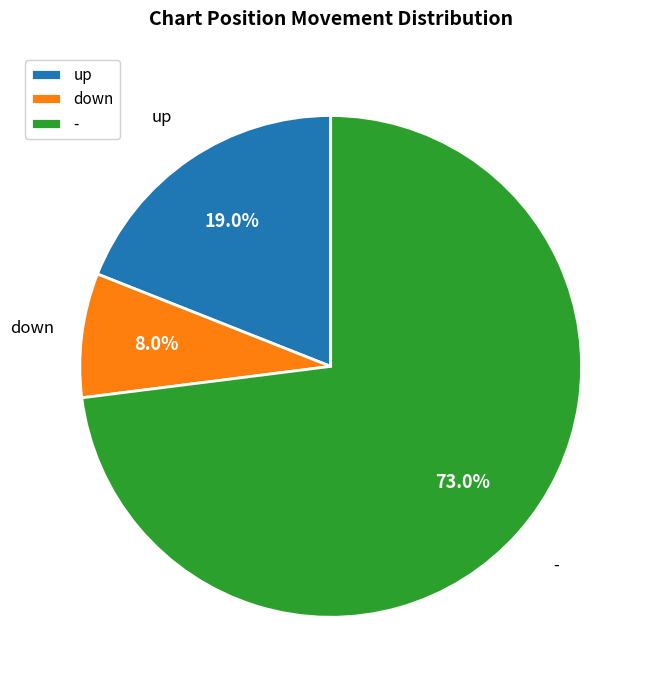

What is the ratio of the value at - to the value at up?

3.8